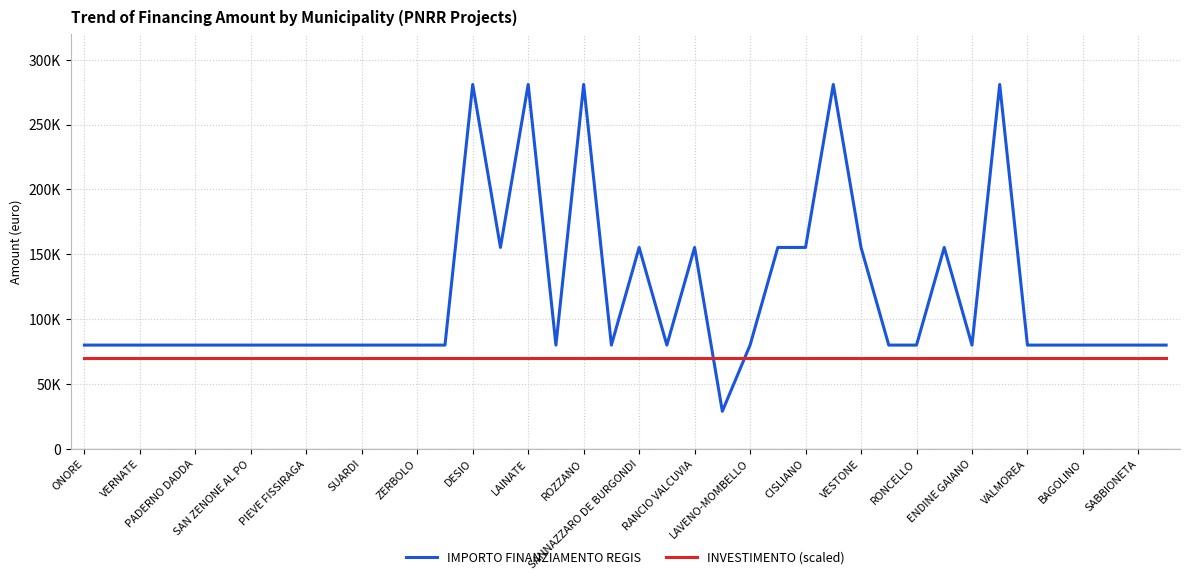

True or false: IMPORTO FINANZIAMENTO REGIS has more than 1 interior local peaks.

True